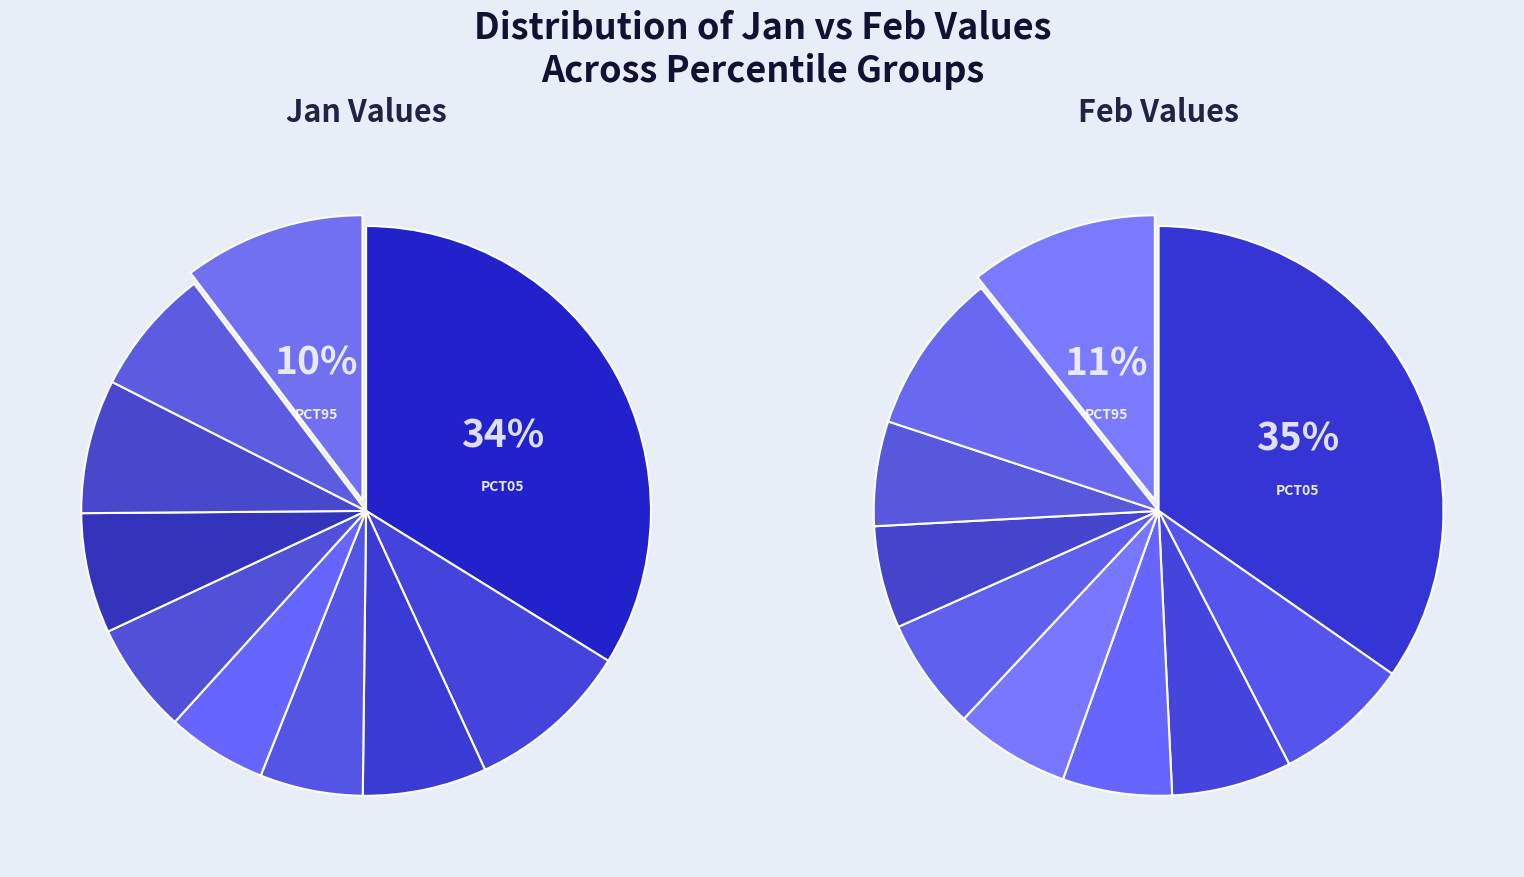

Which series has the largest range (max minus min)?

Feb